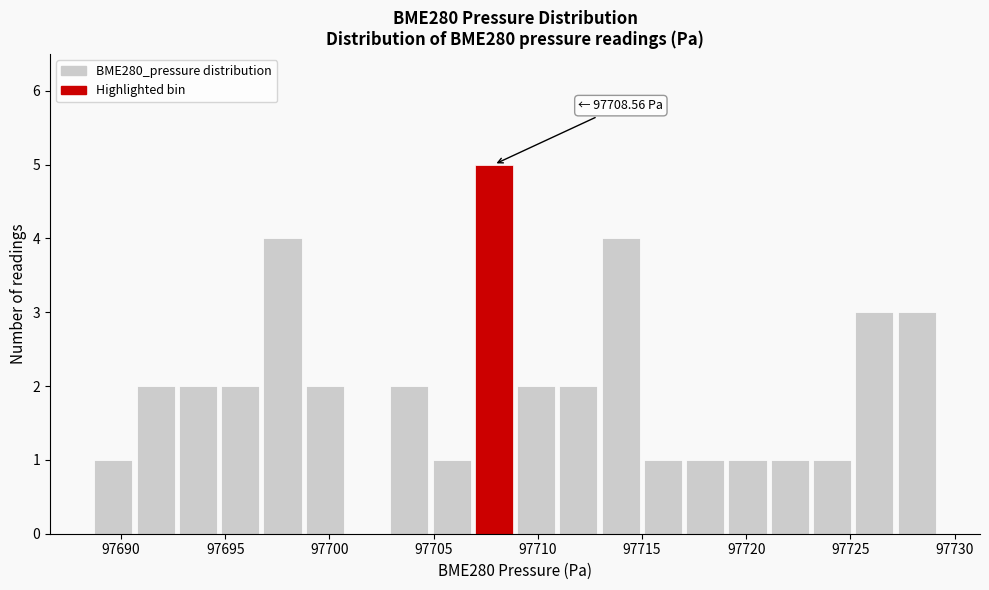

Which range on the x-axis has the tallest bar?

97707.0 to 97709.0